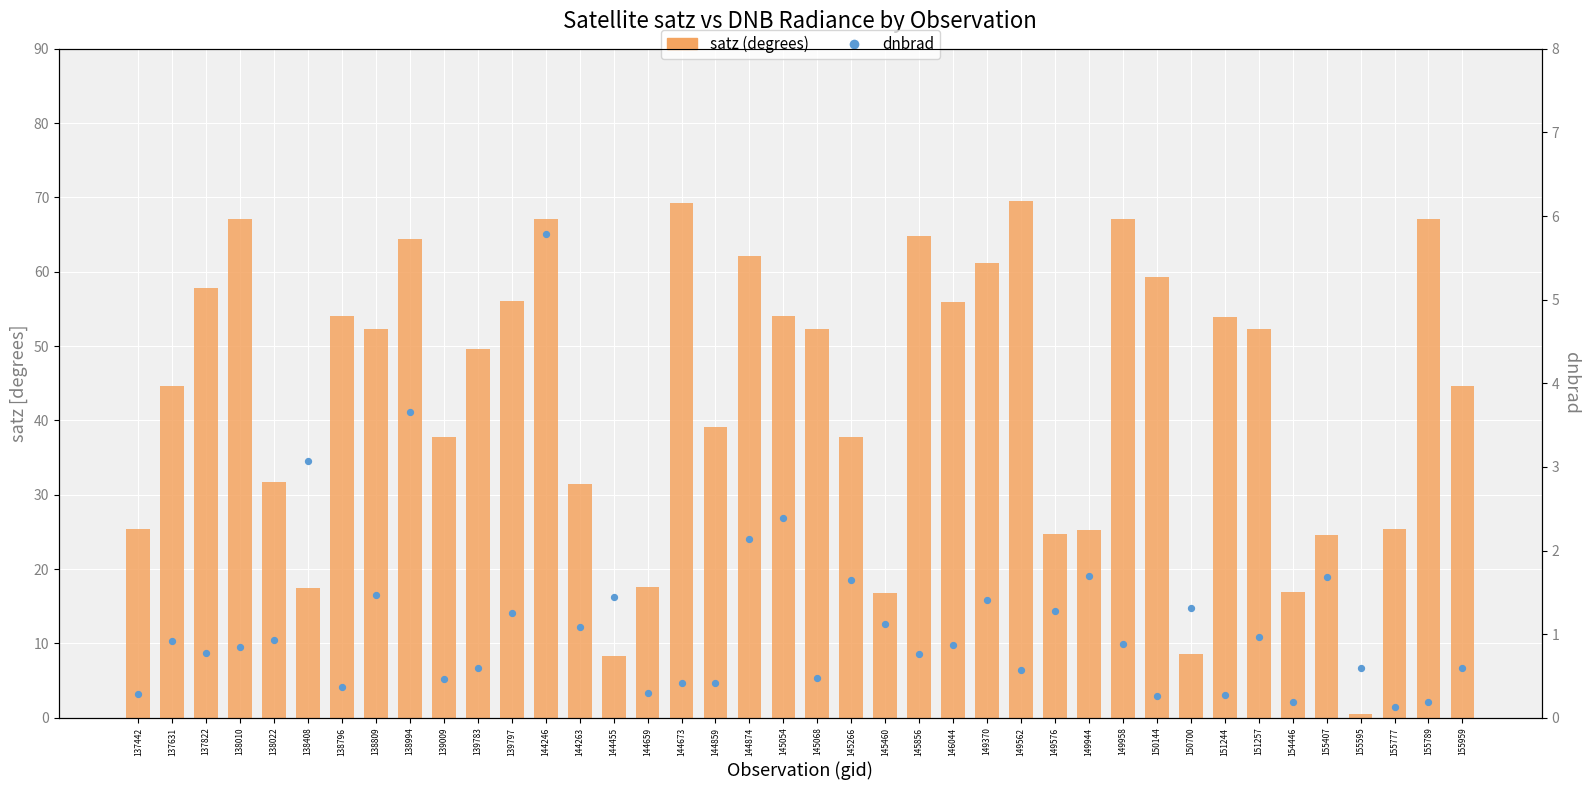

Which series has the largest total across all categories?

satz (degrees)